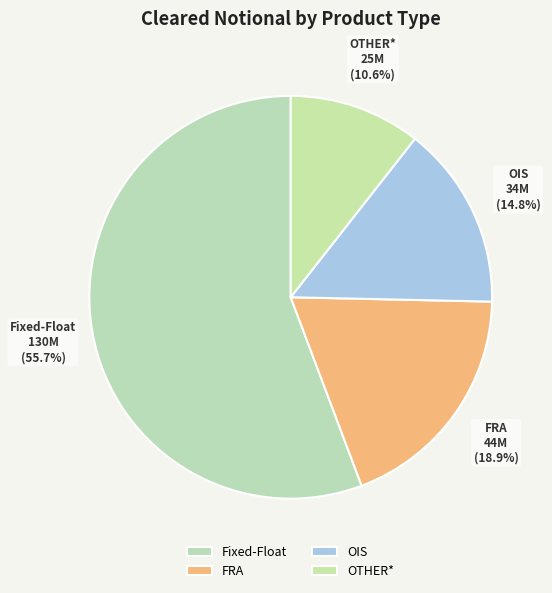

To the nearest percent, what is the average slice percentage?

25%